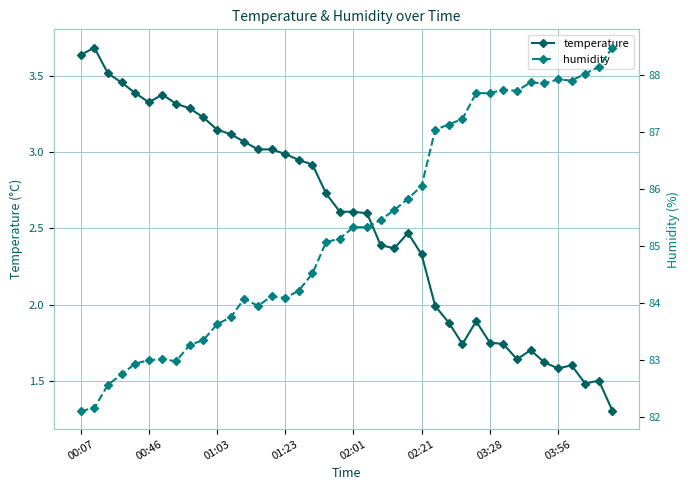

True or false: temperature and humidity intersect in this chart.

False